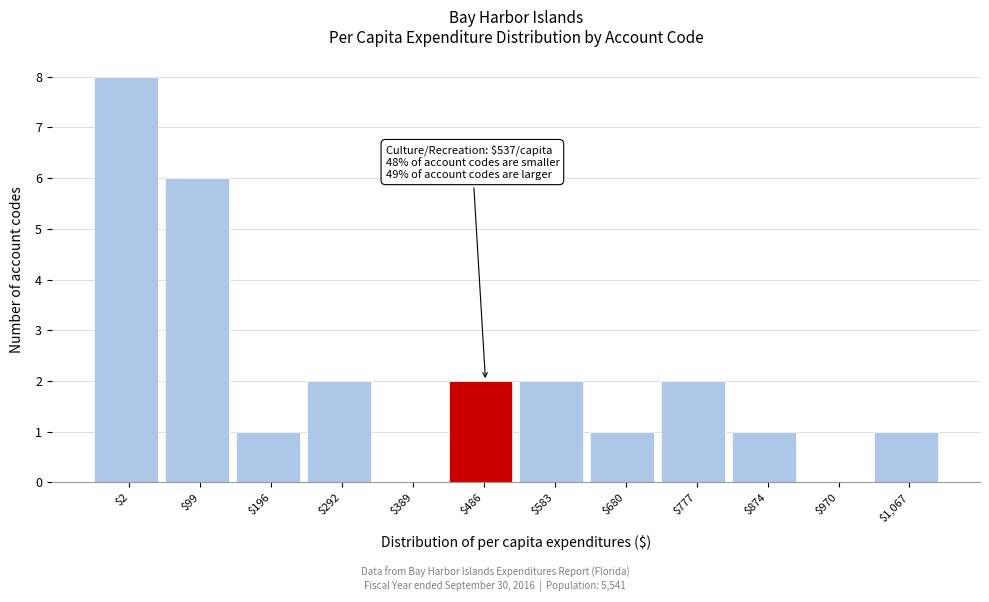

Read the value at $99.

6